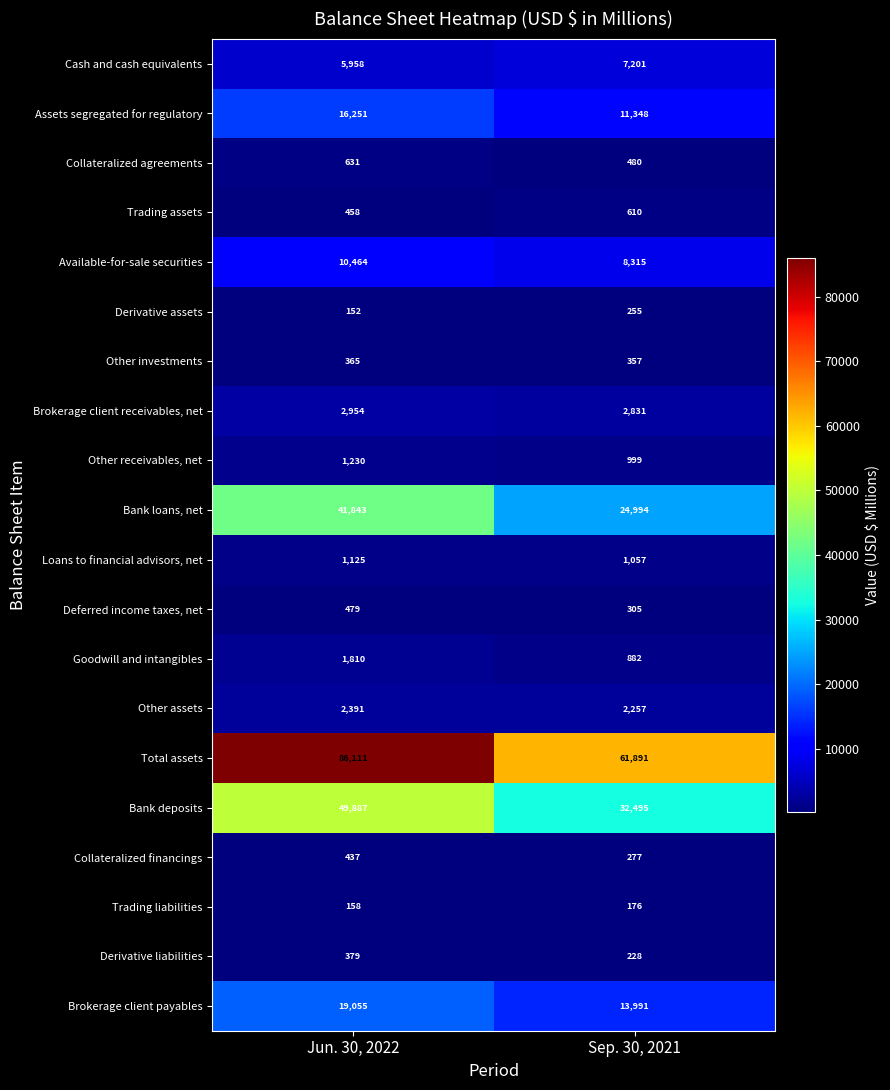

At which label is Brokerage client receivables, net closest to 2892?

Sep. 30, 2021